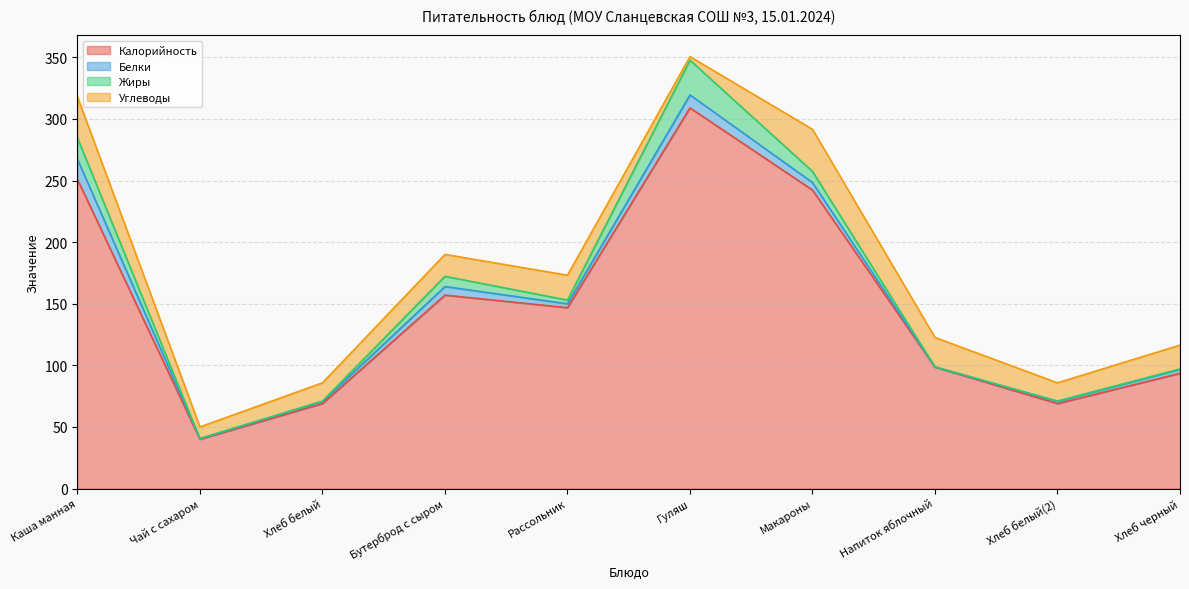

The Углеводы series shows 14.8 at Хлеб белый. True or false?

True